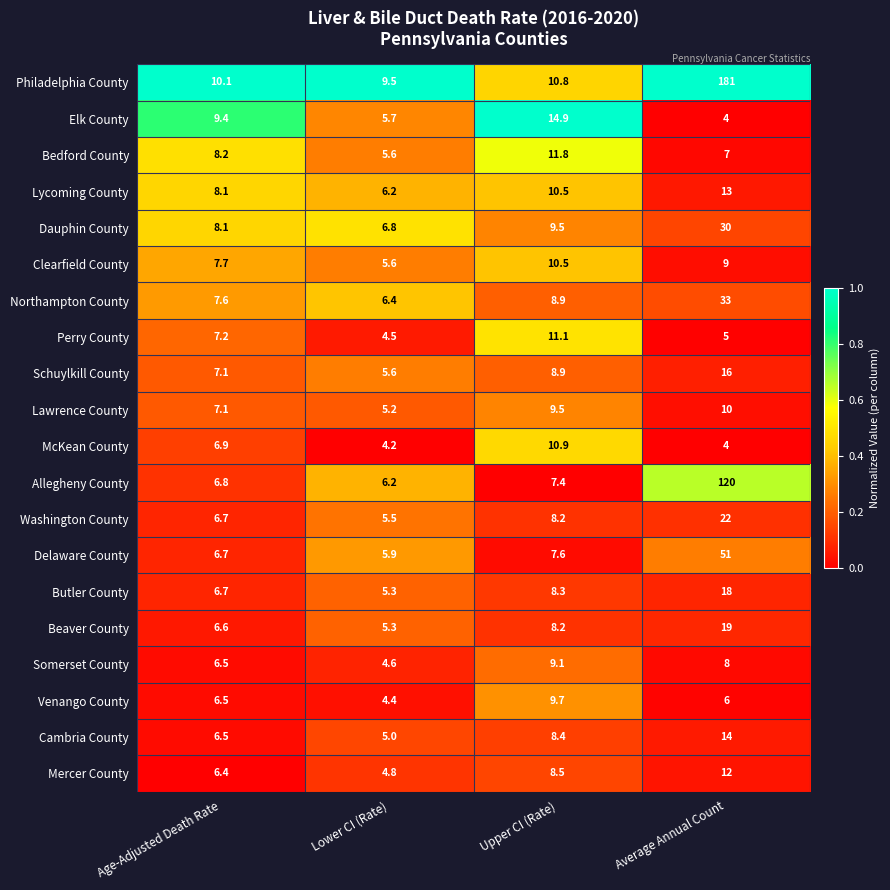

Is it true that McKean County equals 2.5 at Upper CI (Rate)?

False